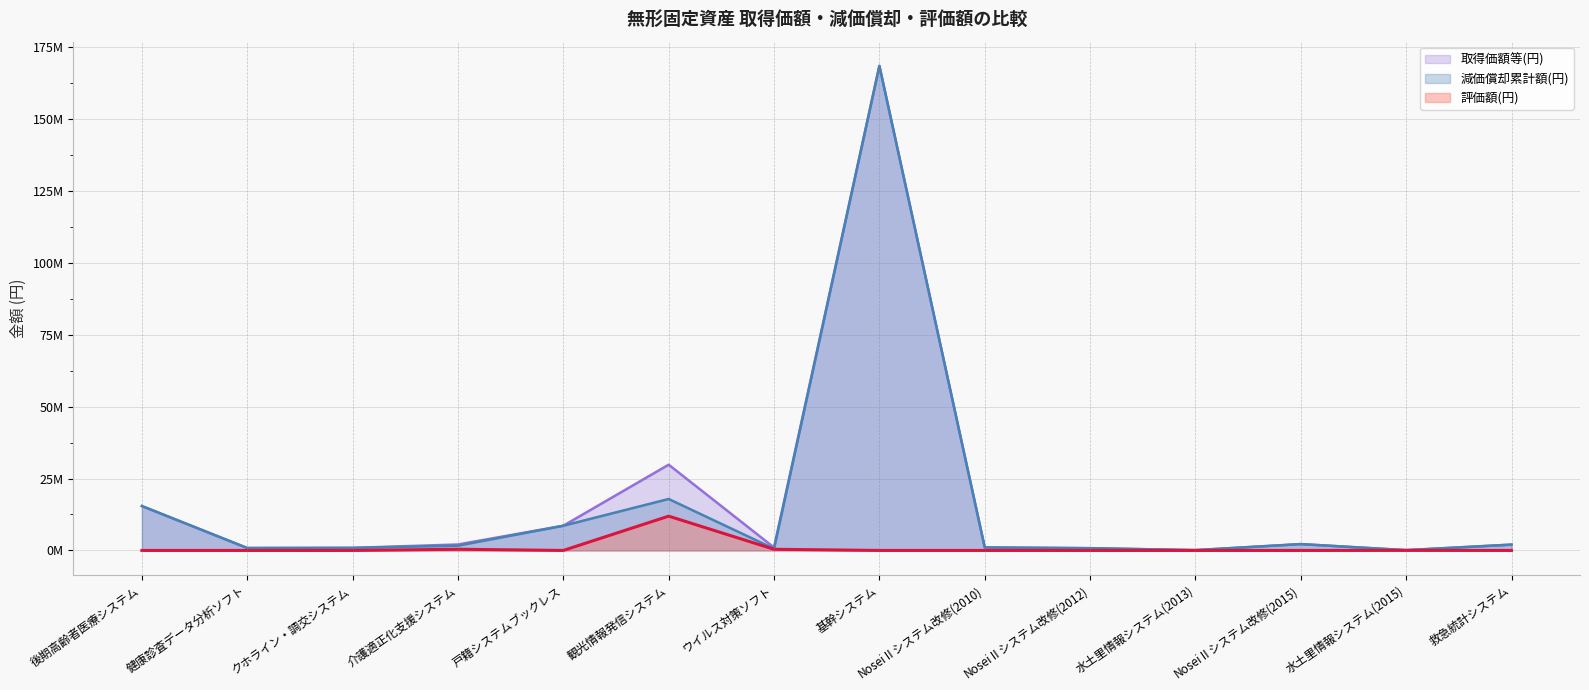

Is the value of 減価償却累計額(円) at NoseiⅡシステム改修(2012) greater than the value of 取得価額等(円) at NoseiⅡシステム改修(2010)?

No